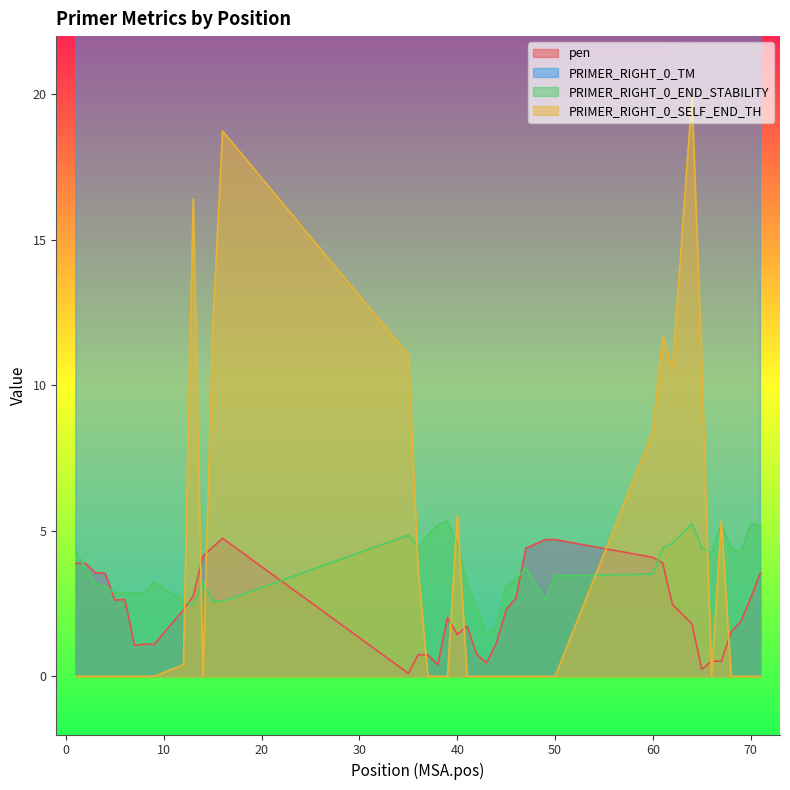

True or false: PRIMER_RIGHT_0_SELF_END_TH and PRIMER_RIGHT_0_TM intersect in this chart.

False